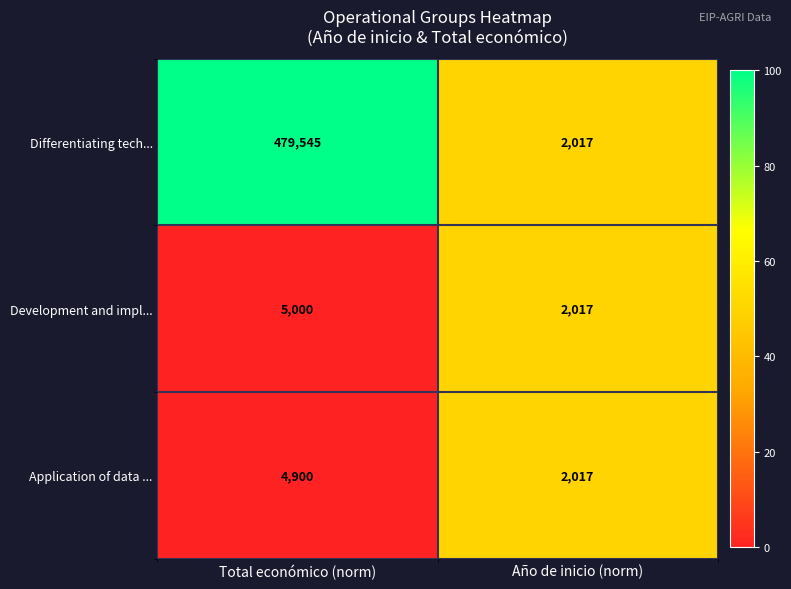

At which category does the chart reach its peak across all series?

Total económico (norm)